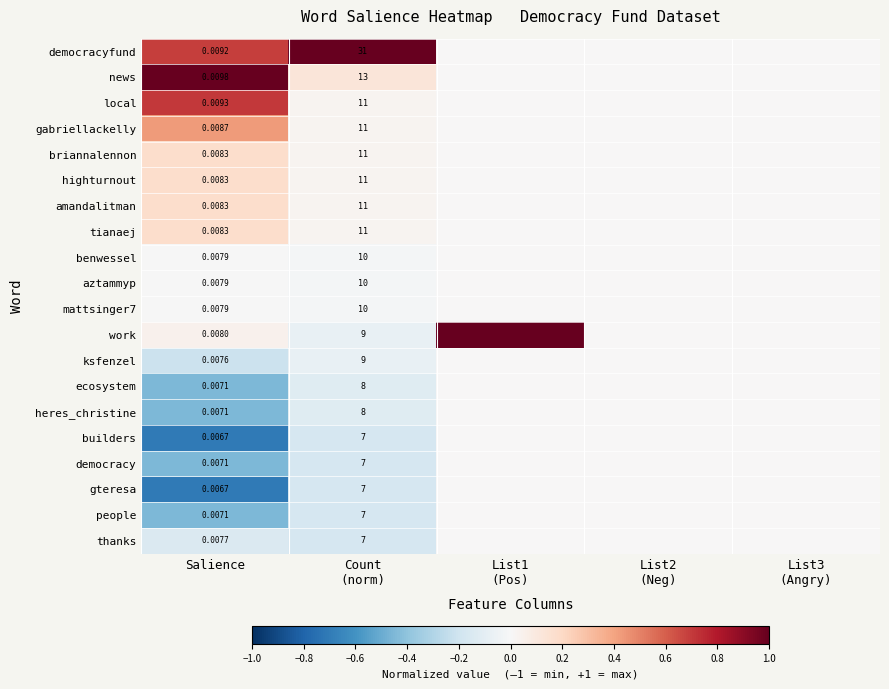

Which series has the widest spread of values?

work